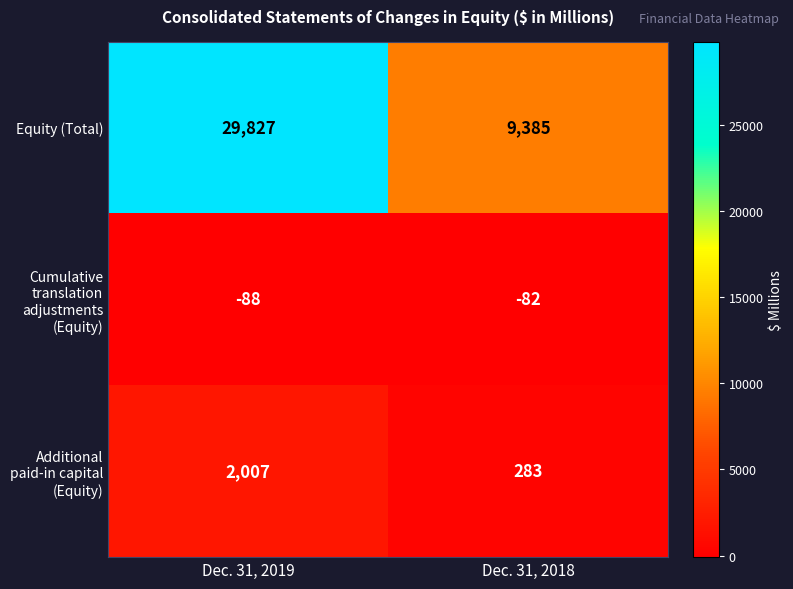

Reading left to right, list all the values displayed in this chart.

Equity (Total): Dec. 31, 2019=29827	Dec. 31, 2018=9385
Cumulative translation adjustments (Equity): Dec. 31, 2019=-88	Dec. 31, 2018=-82
Additional paid-in capital (Equity): Dec. 31, 2019=2007	Dec. 31, 2018=283